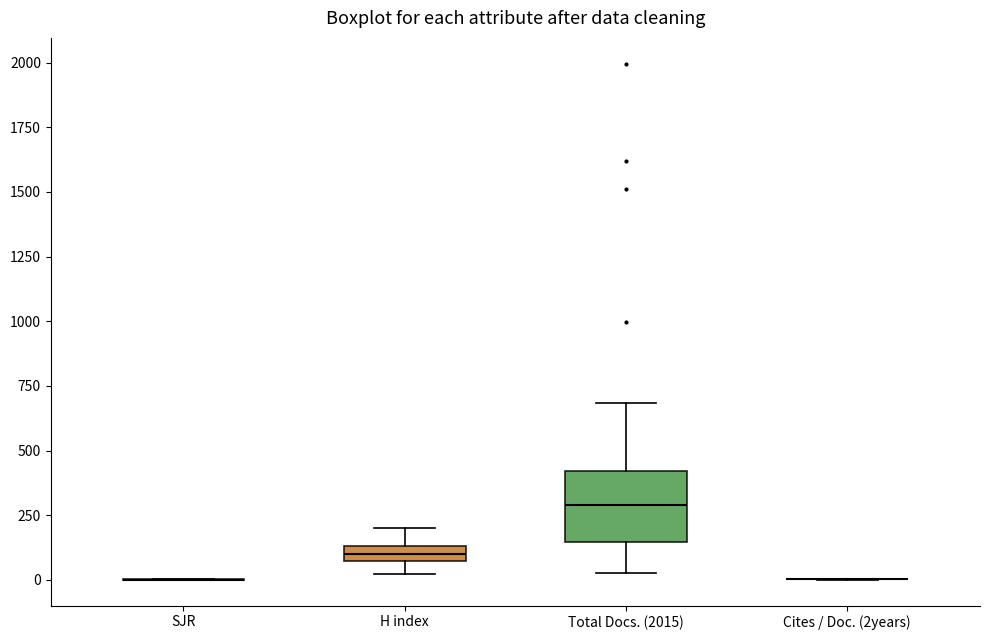

Where does the upper whisker of the box for H index end on the y-axis? The values are not printed on the chart, so give them approximately, as read against the axis.

200